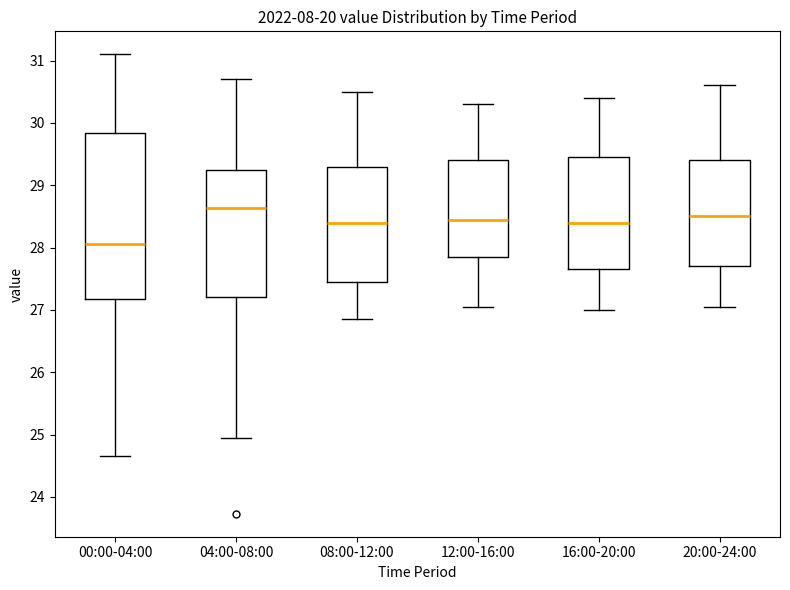

Where is the upper edge of the box for 08:00-12:00 on the y-axis? The values are not printed on the chart, so give them approximately, as read against the axis.

29.3